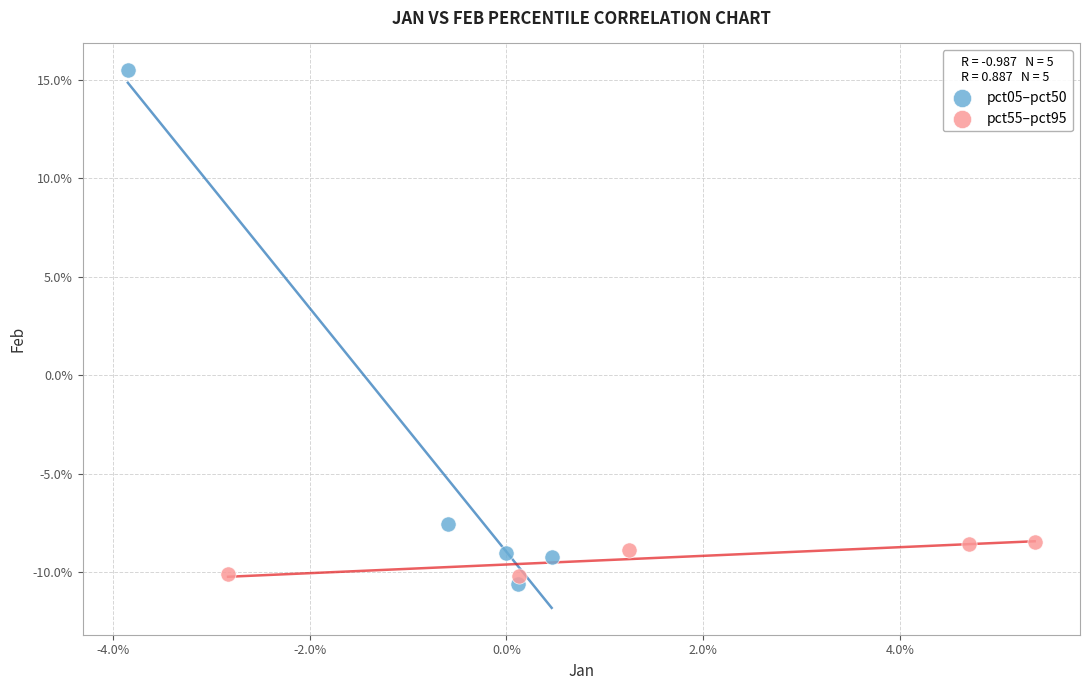

What are all the series names shown in the legend?

pct05–pct50, pct55–pct95